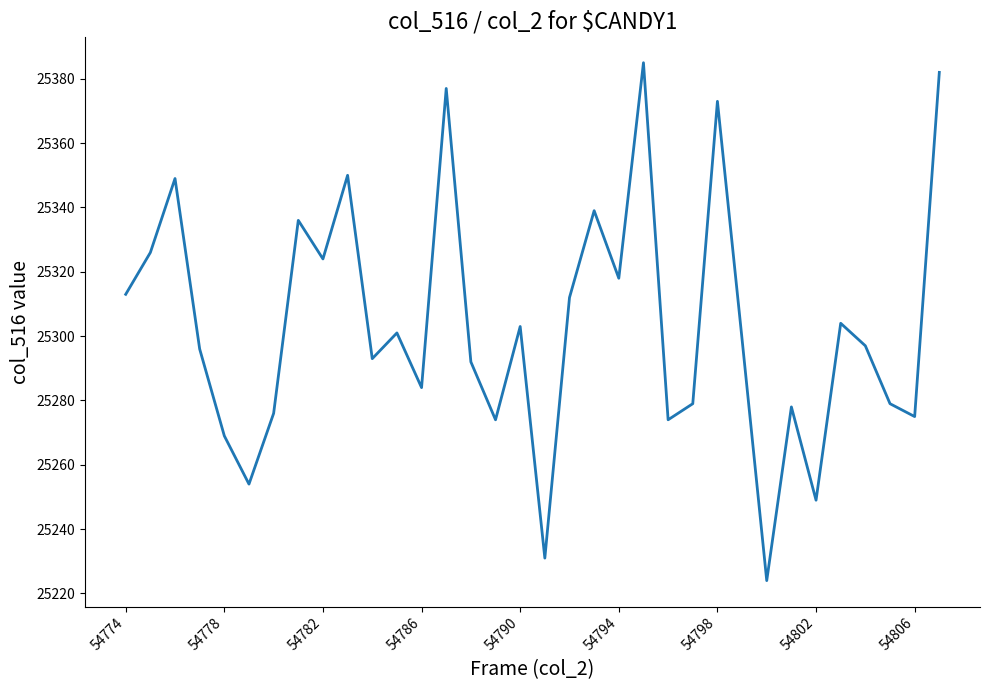

What is the minimum value shown in the chart?

25224